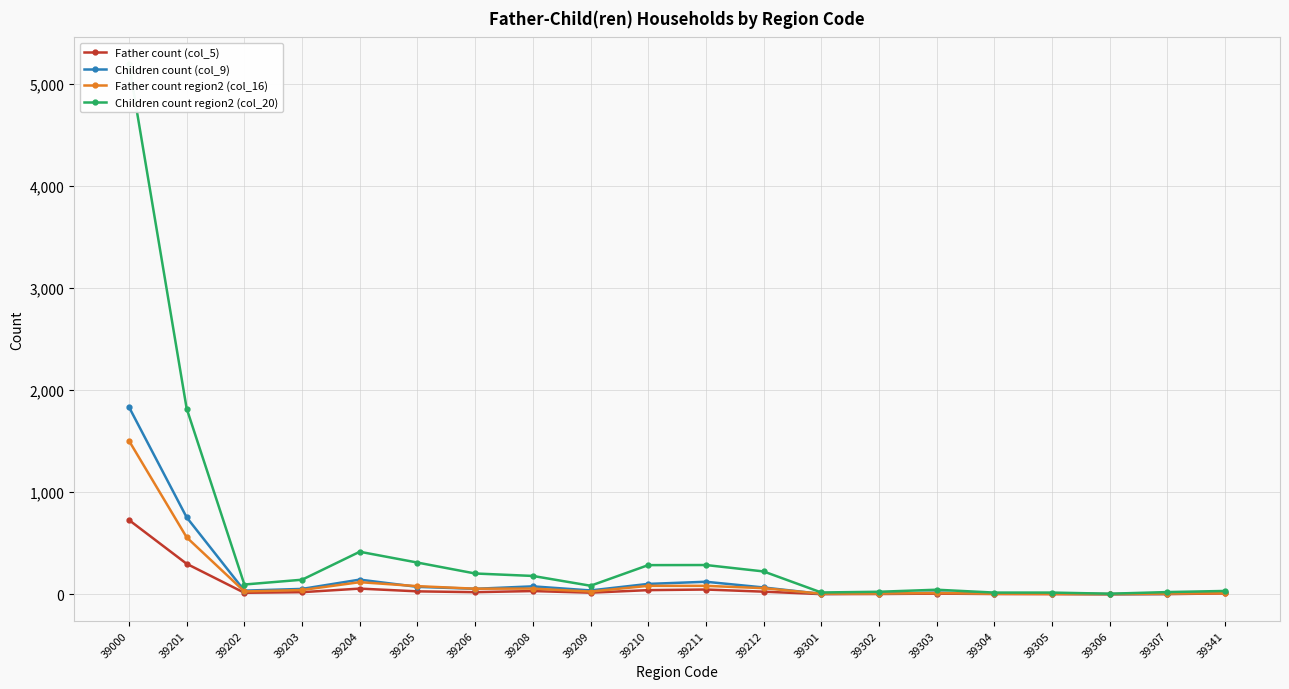

Which category has the lowest value in the Father count (col_5) series?

39306